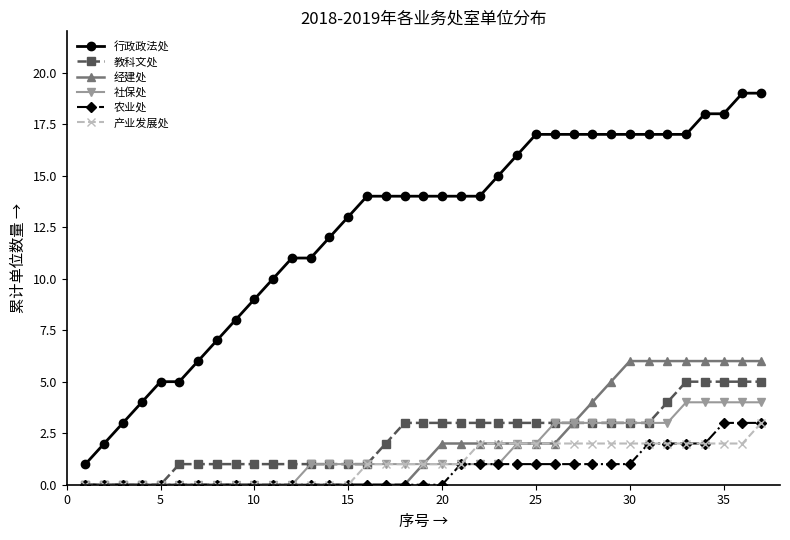

Which series has the largest range (max minus min)?

行政政法处